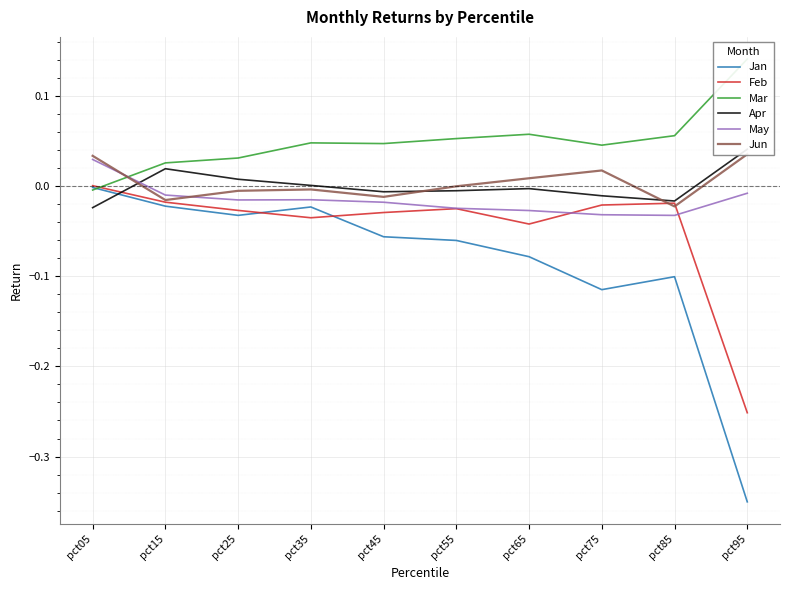

Which category has the highest value across all series?

pct95